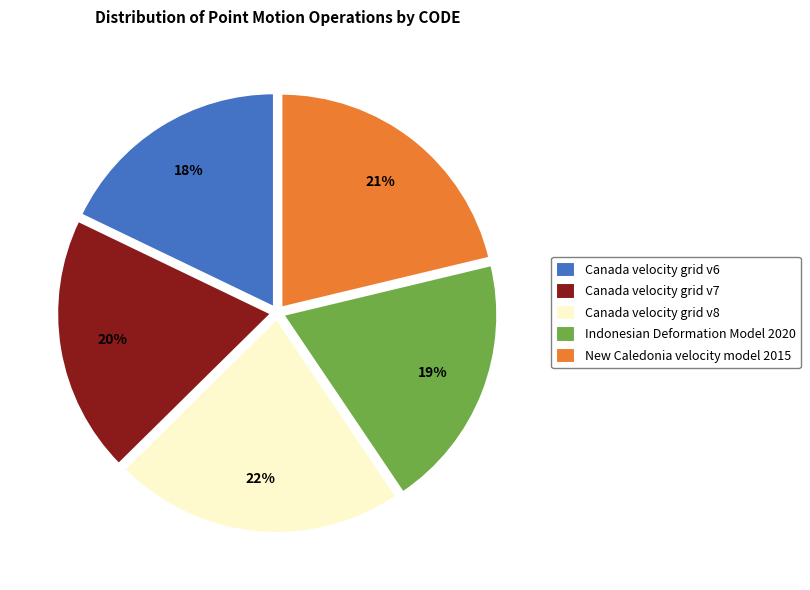

Is it true that Canada velocity grid v6 is 24% of the pie?

False